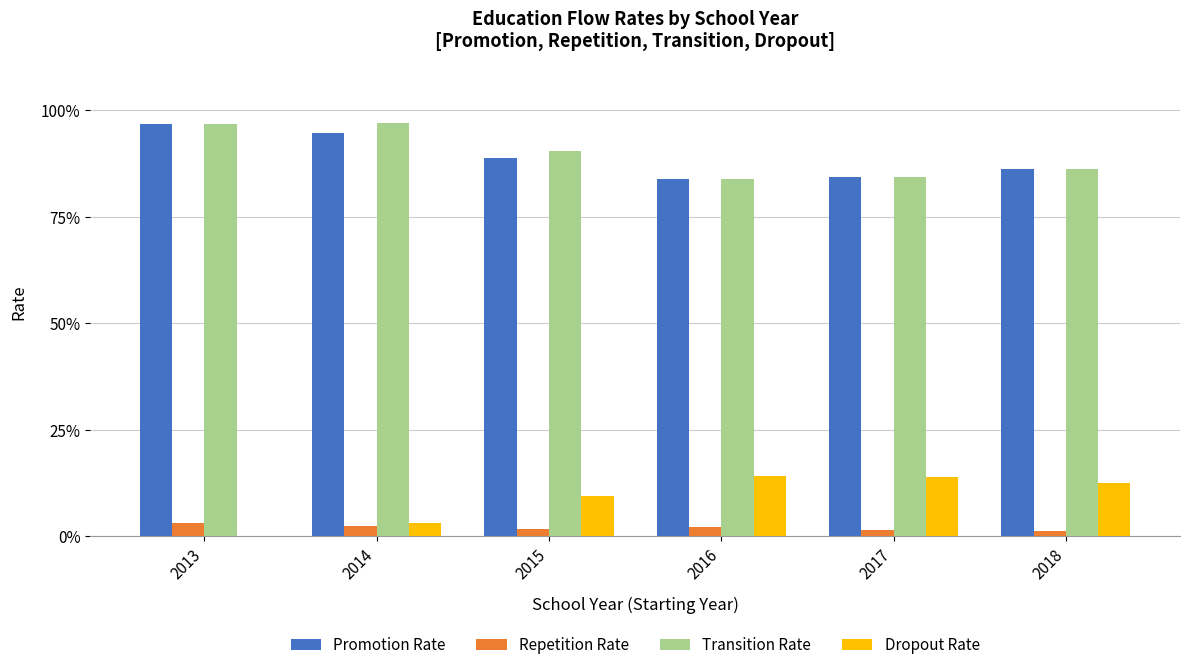

What are all the series names shown in the legend?

Promotion Rate, Repetition Rate, Transition Rate, Dropout Rate